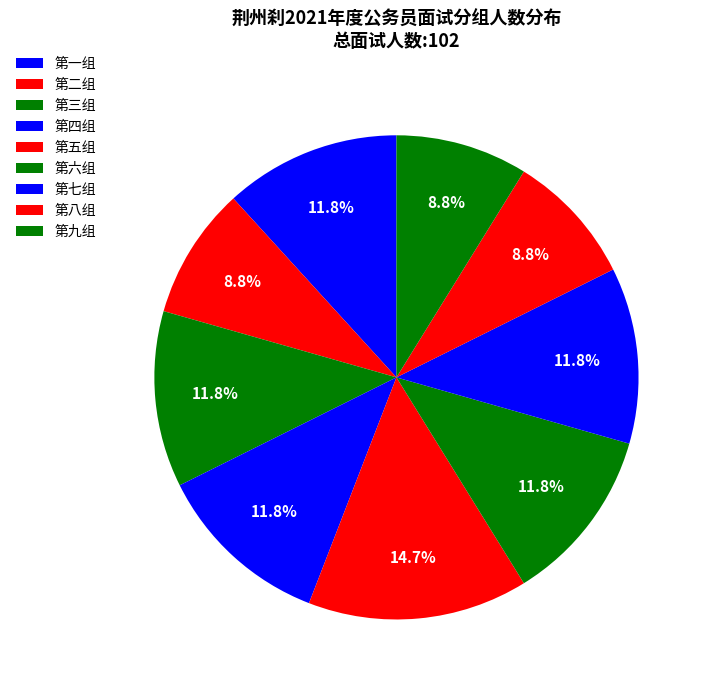

How many slices are in this pie chart?

9